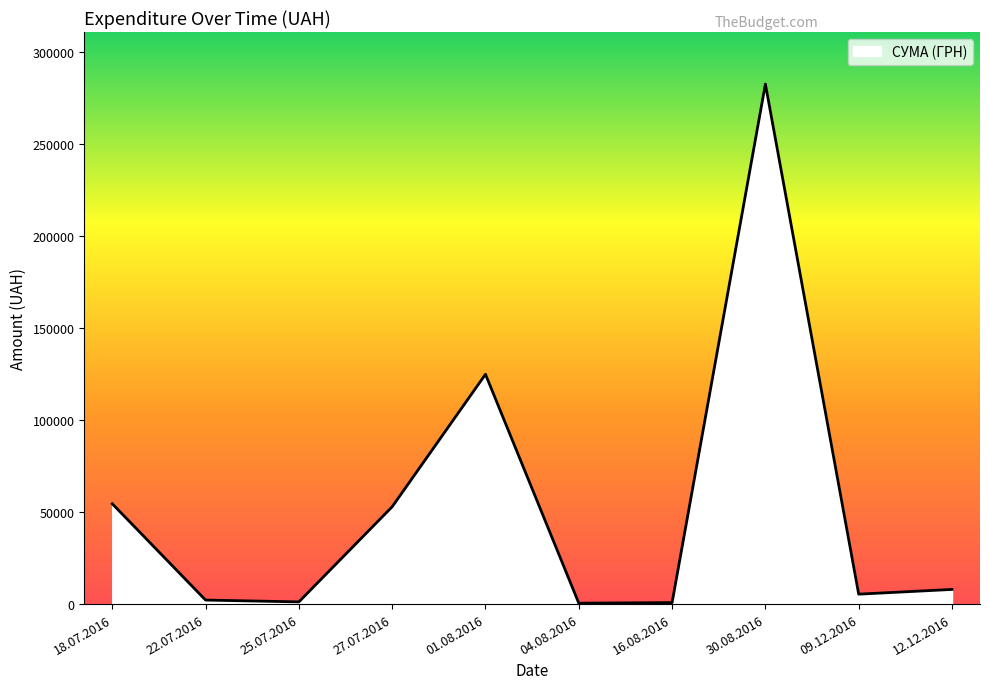

What is the difference between the maximum and minimum values?

282004.7